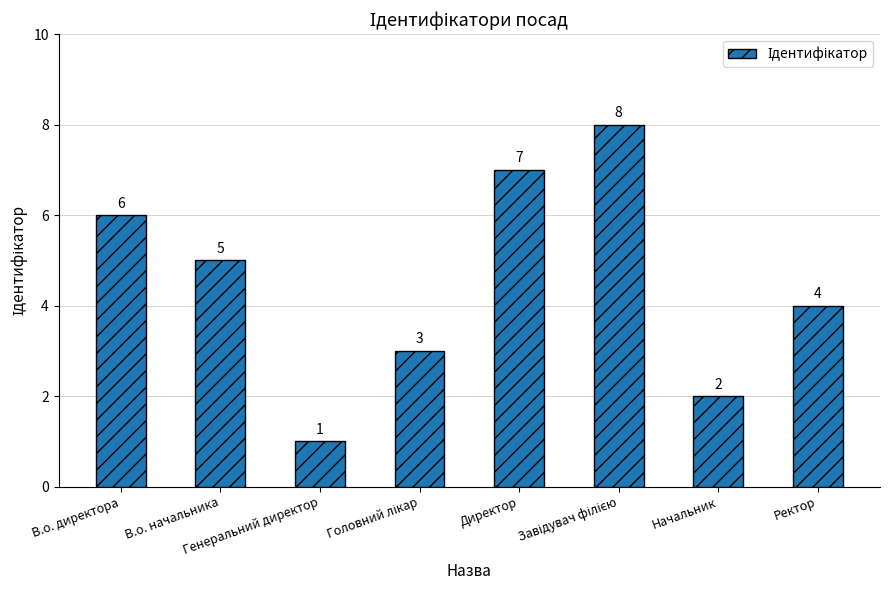

What is the value of the 4th bar from the left?

3